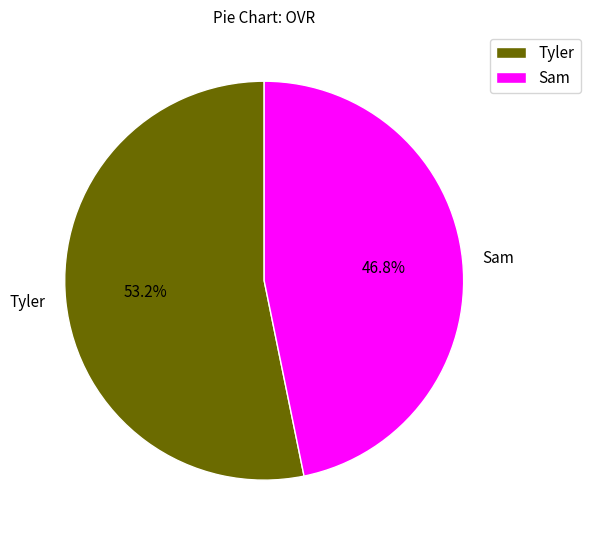

Count the number of slices in the pie.

2